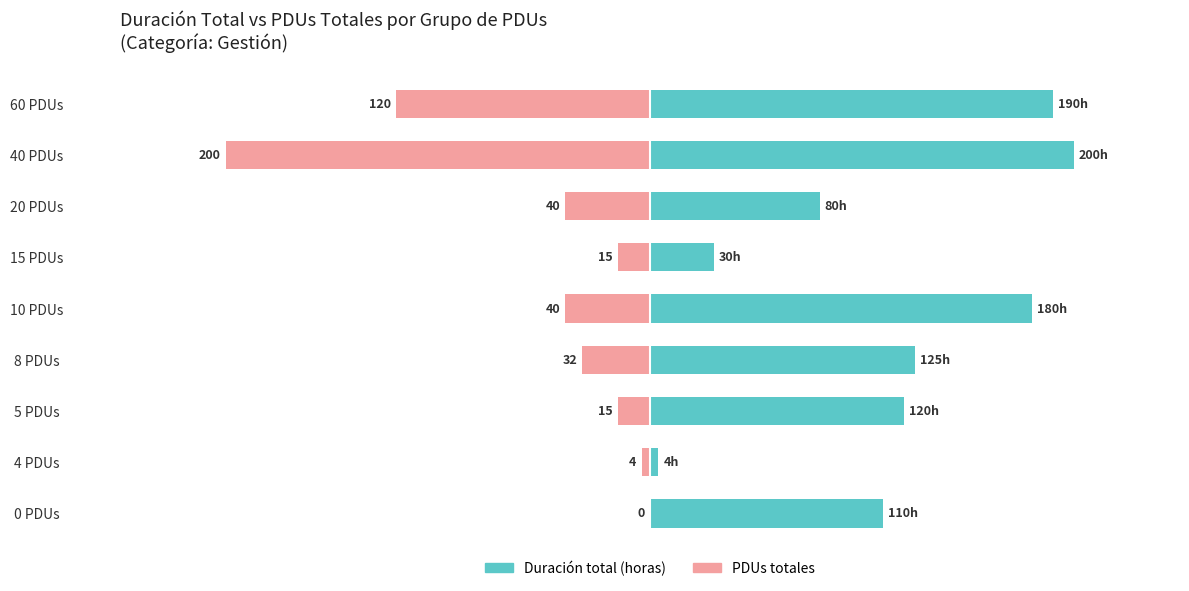

Which series changed the most between 10 PDUs and 15 PDUs?

Duración total (horas)